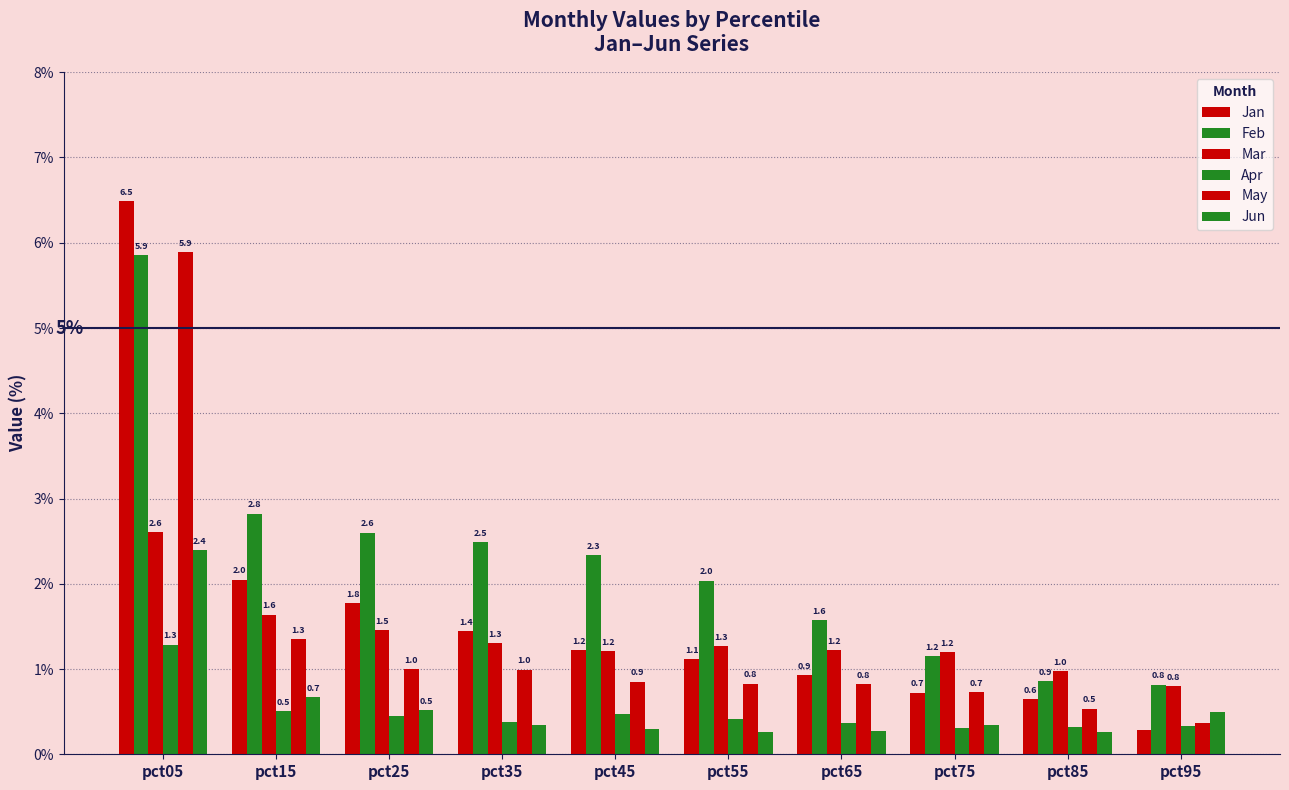

How many data points does each series have?

10